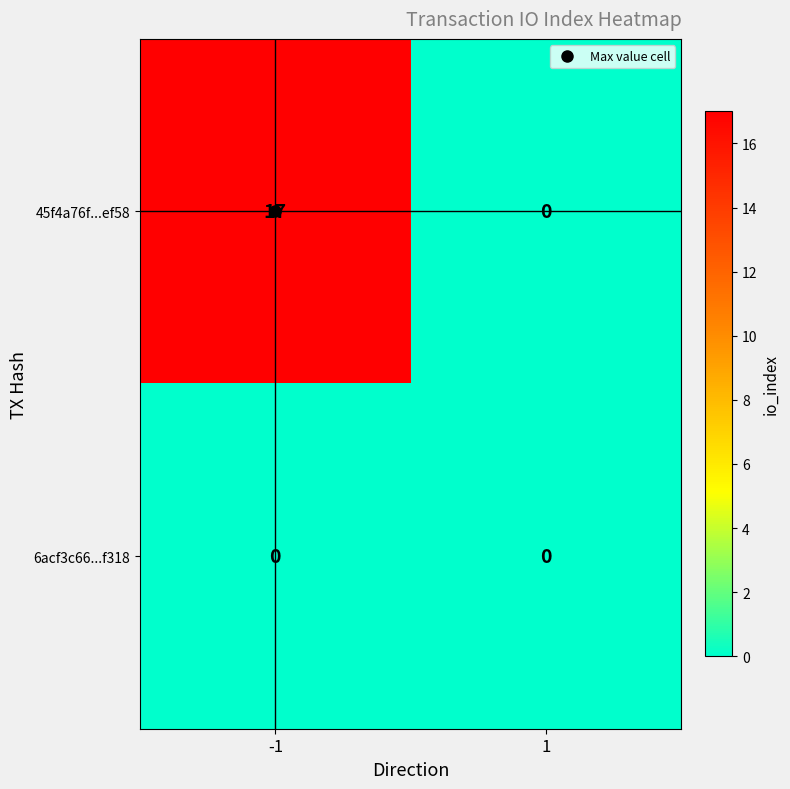

Read the 45f4a76f...ef58 value at -1.

17